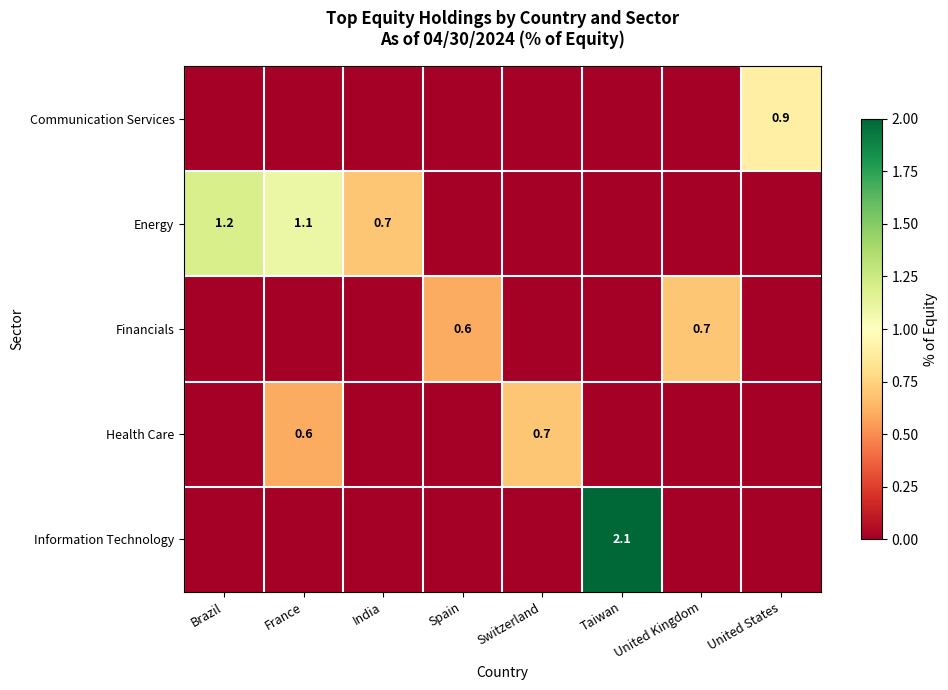

The Financials series shows 0.7 at United Kingdom. True or false?

True